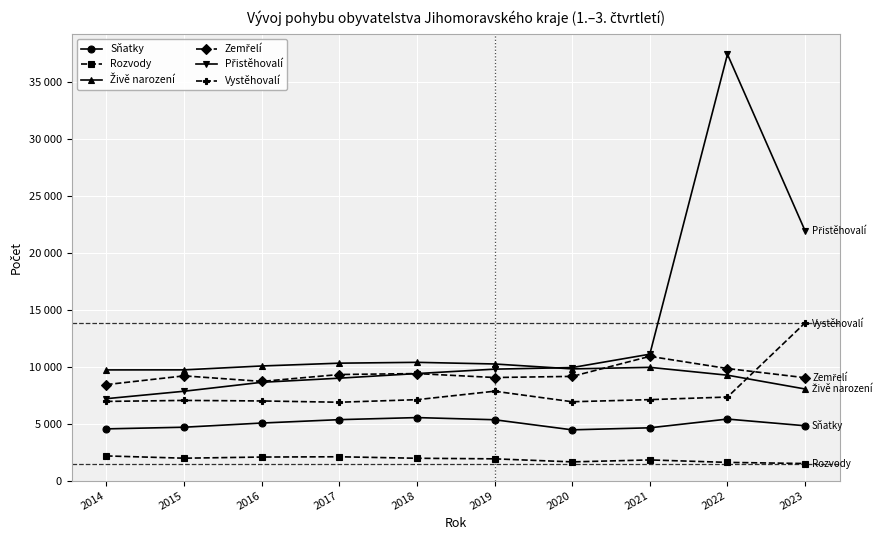

How many lines are shown in the chart?

6